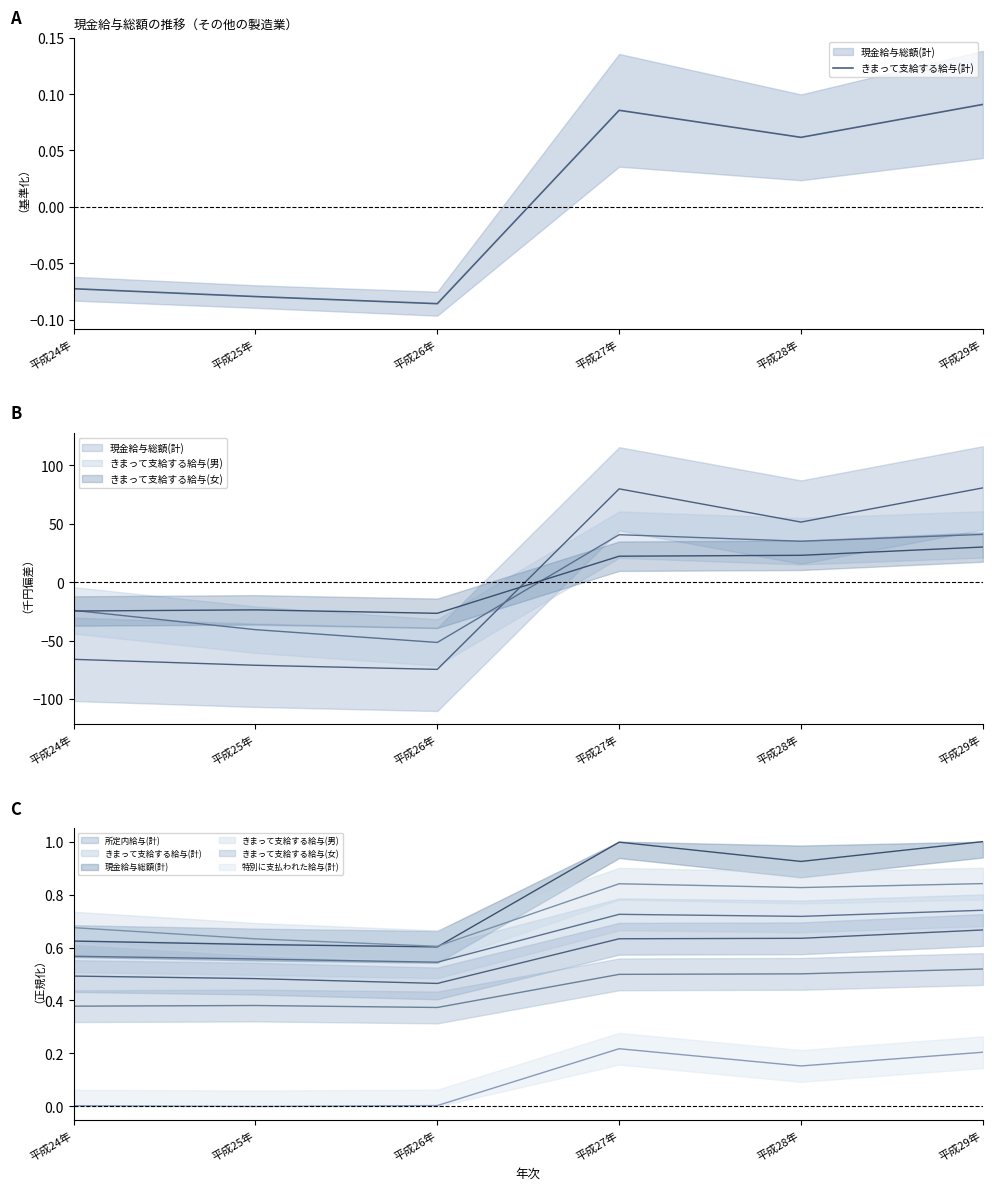

What is the change in value from 平成24年 to 平成27年?

+0.2